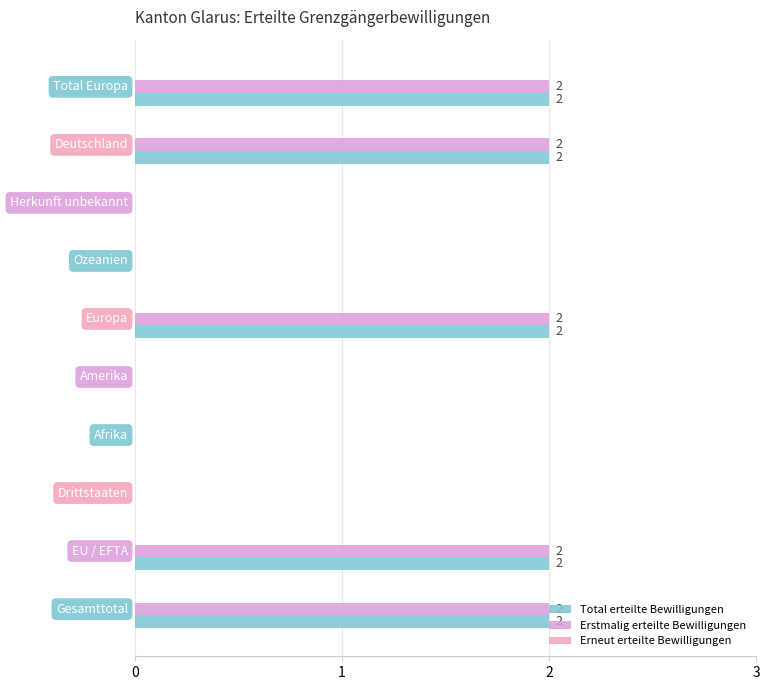

How many Total erteilte Bewilligungen values are between 0 and 2?

10